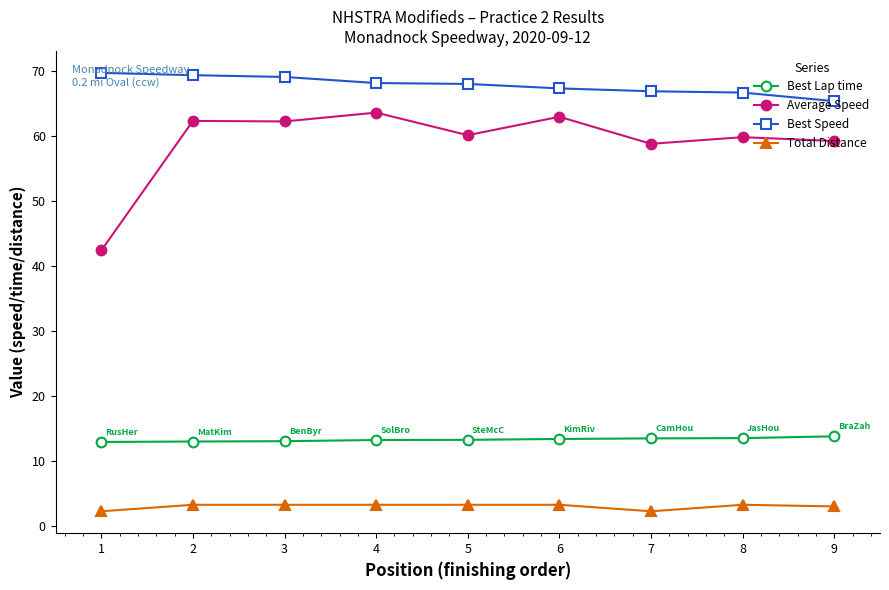

What is the lowest value of the Best Lap time series?

12.9